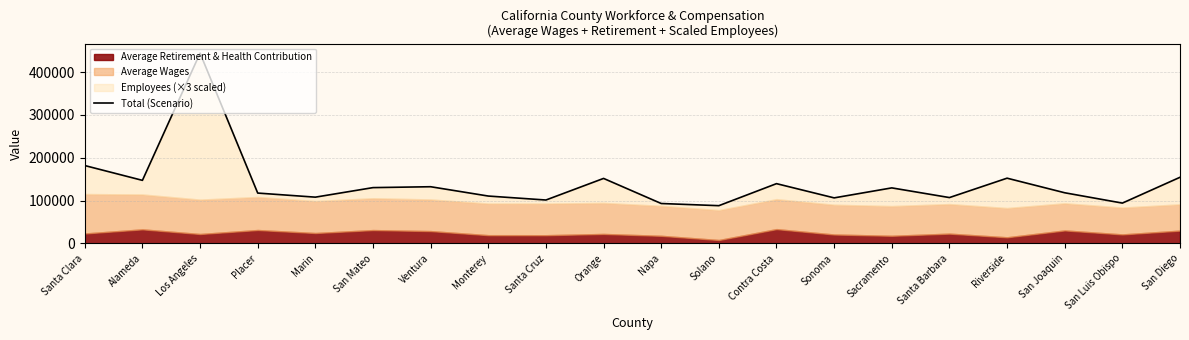

What is the label of the 12th point from the left?

Solano